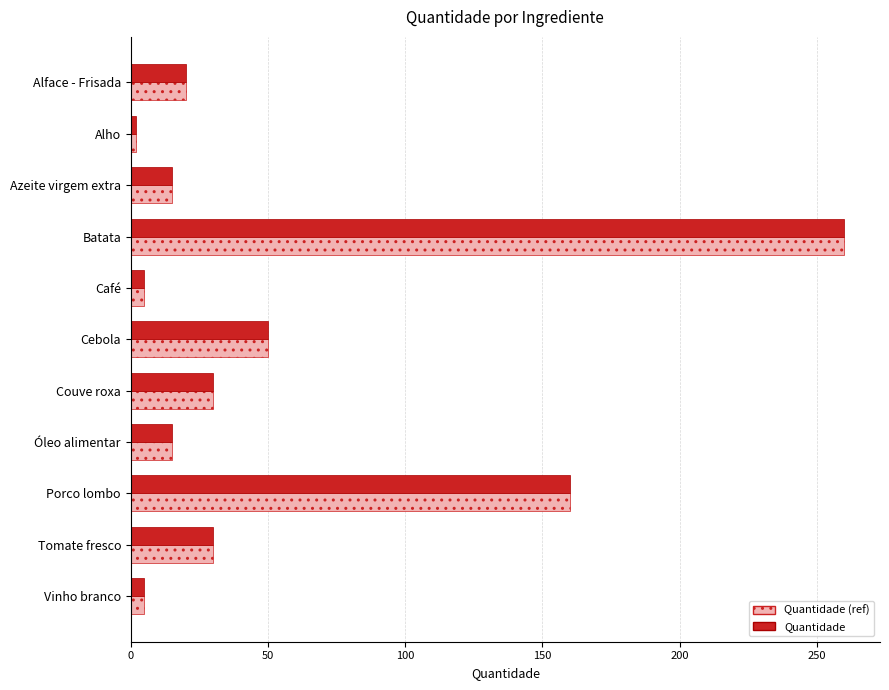

Is it true that Quantidade (ref) equals 264 at Porco lombo?

False